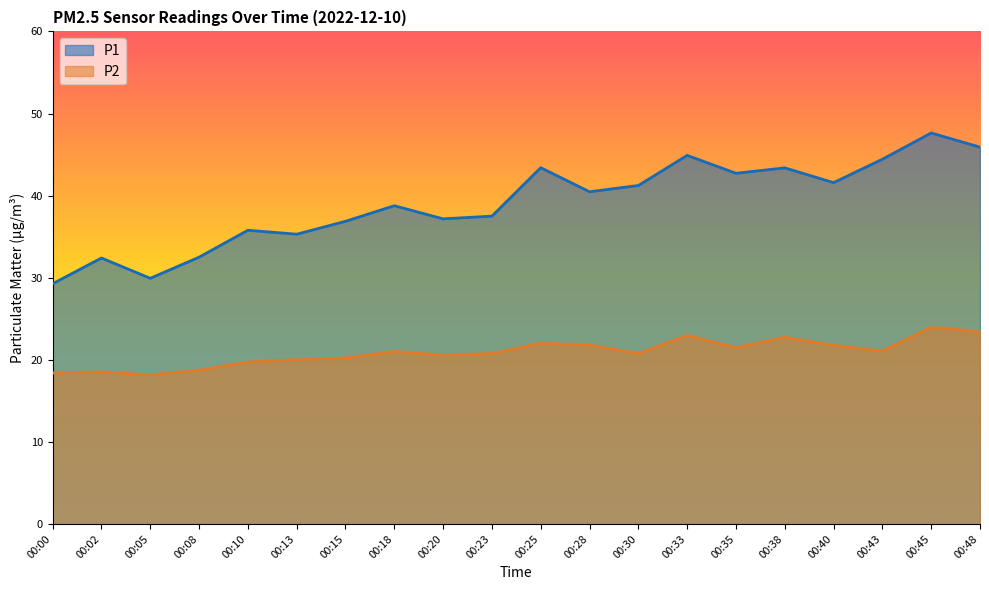

Is the value of P2 at 00:25 greater than the value of P1 at 00:23?

No